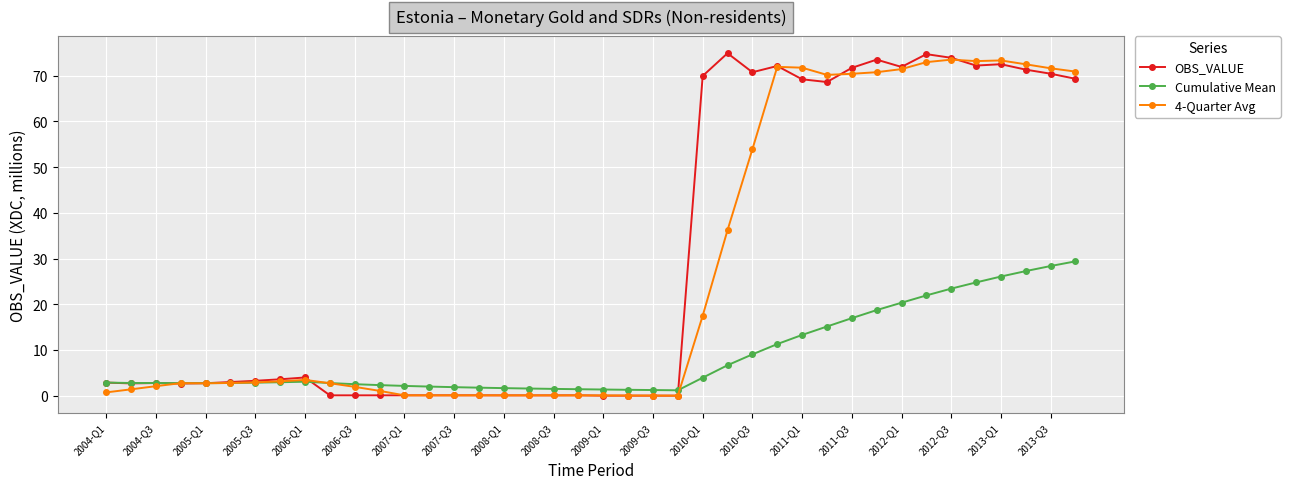

What is the maximum value shown in the chart?

74.9